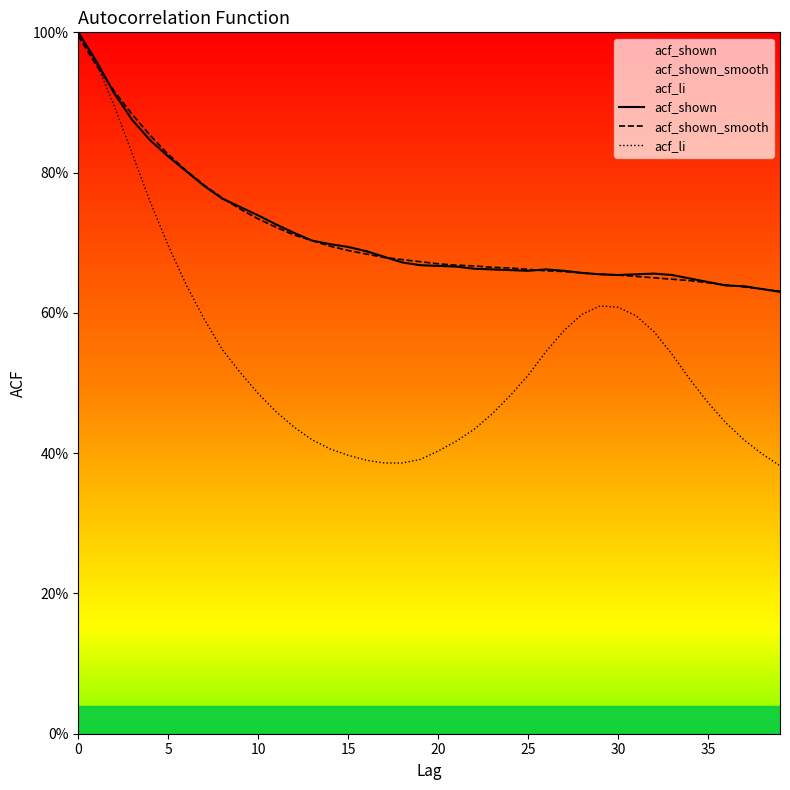

What is the total value across all series at 14?

1.8